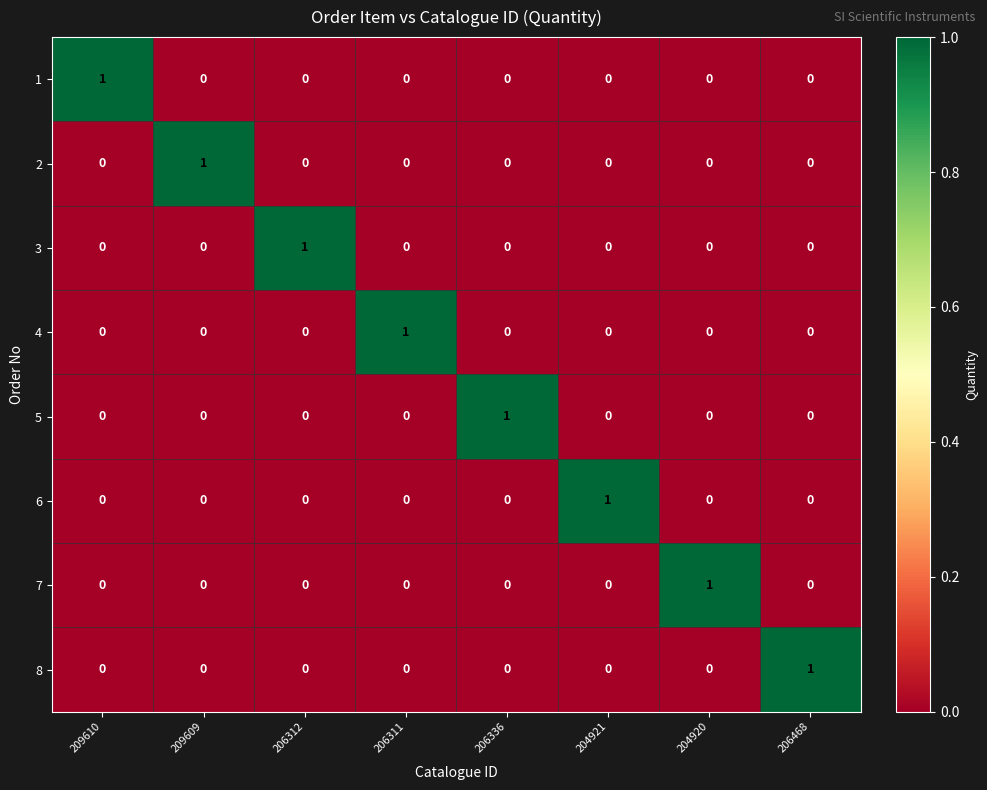

True or false: 4 has a value of 0 at 206312.

True